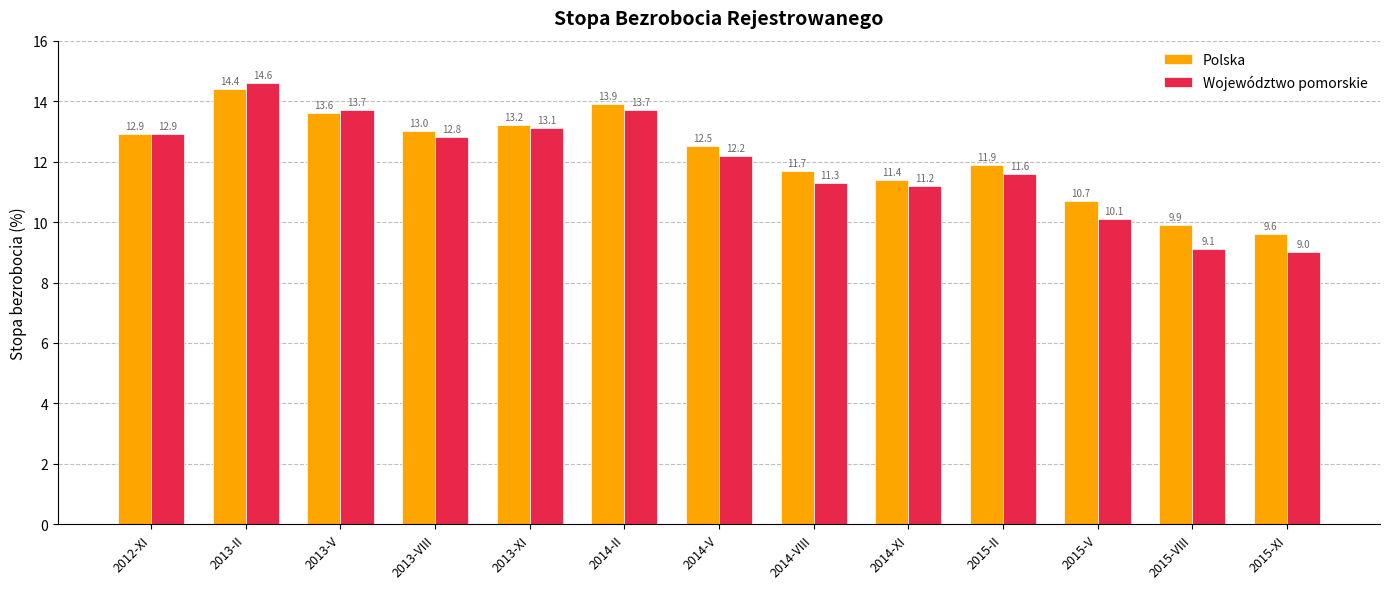

What is the sum of the Województwo pomorskie values at 2013-VIII and 2015-XI?

21.8